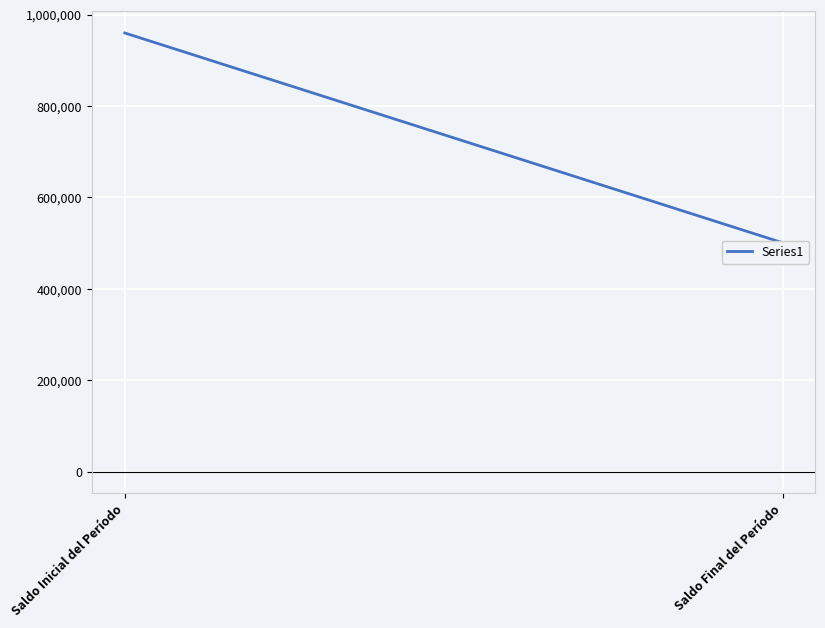

Between Saldo Final del Período and Saldo Inicial del Período, which is larger?

Saldo Inicial del Período